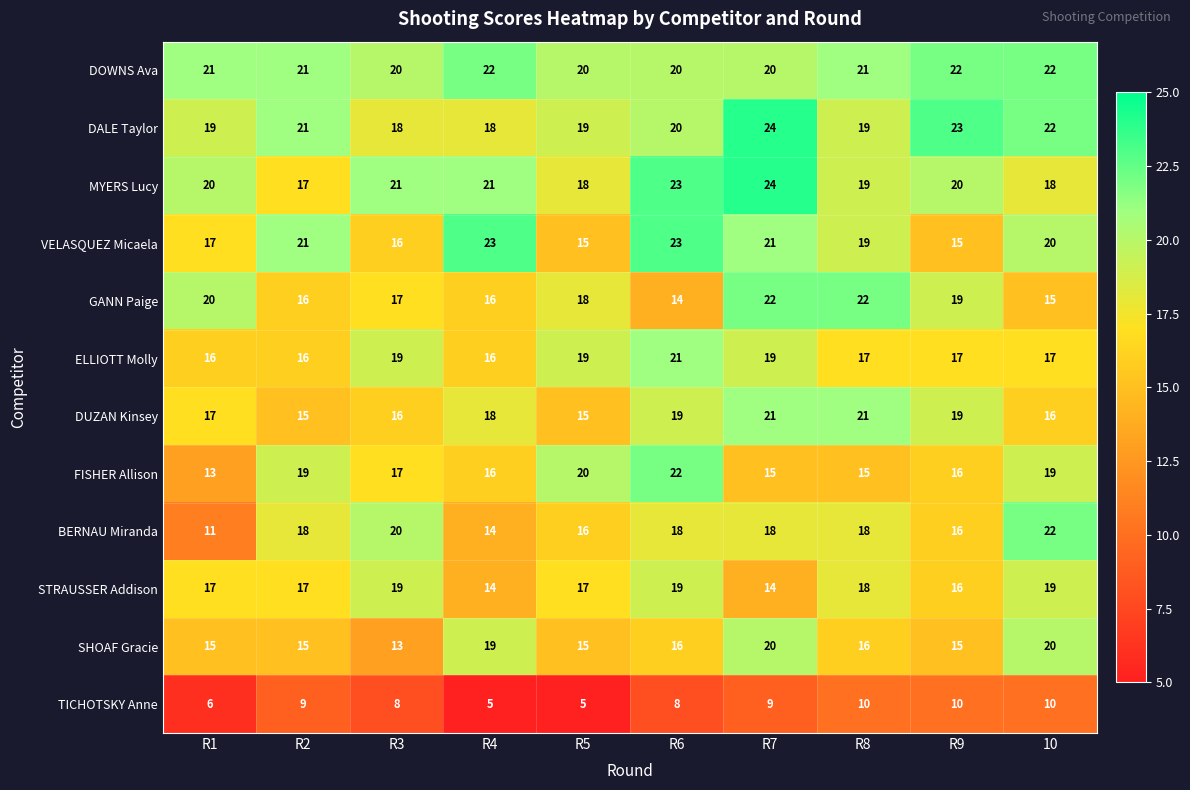

Which series has the largest total across all categories?

DOWNS Ava